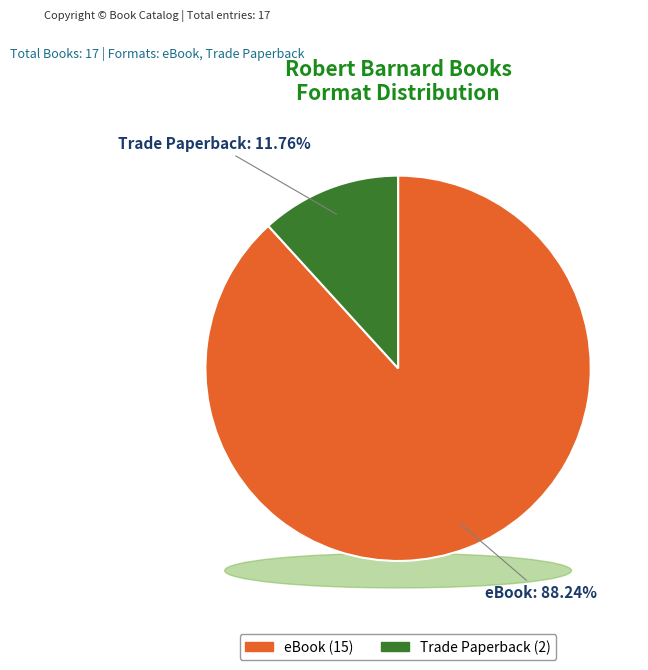

What is the total percentage of Trade Paperback and eBook?

100.0%